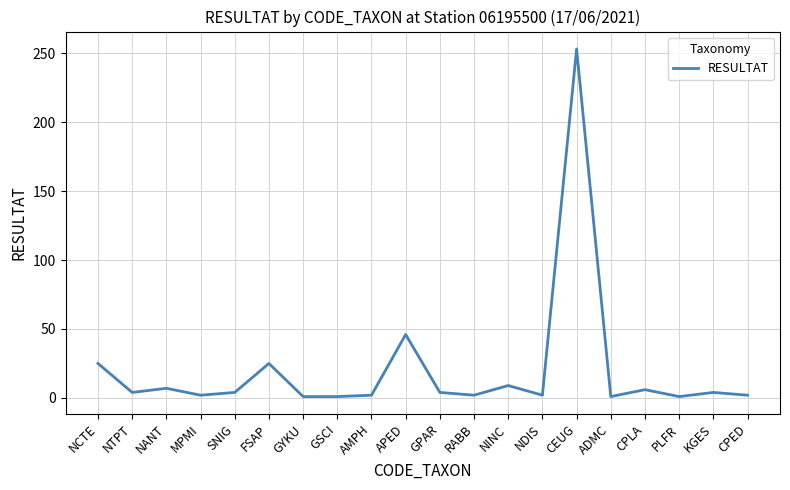

How many lines are shown in the chart?

1